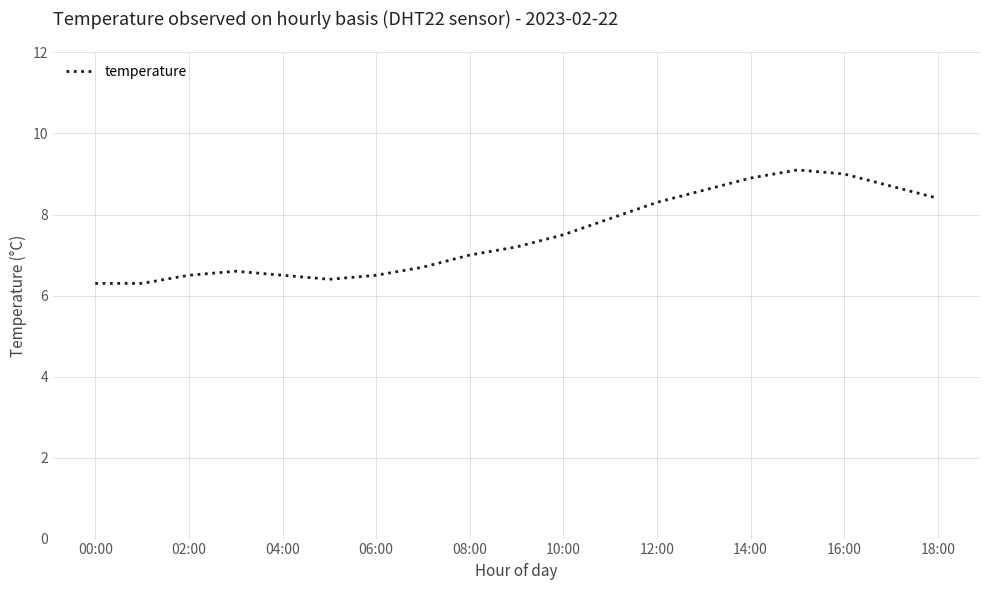

What is the minimum value shown in the chart?

6.3